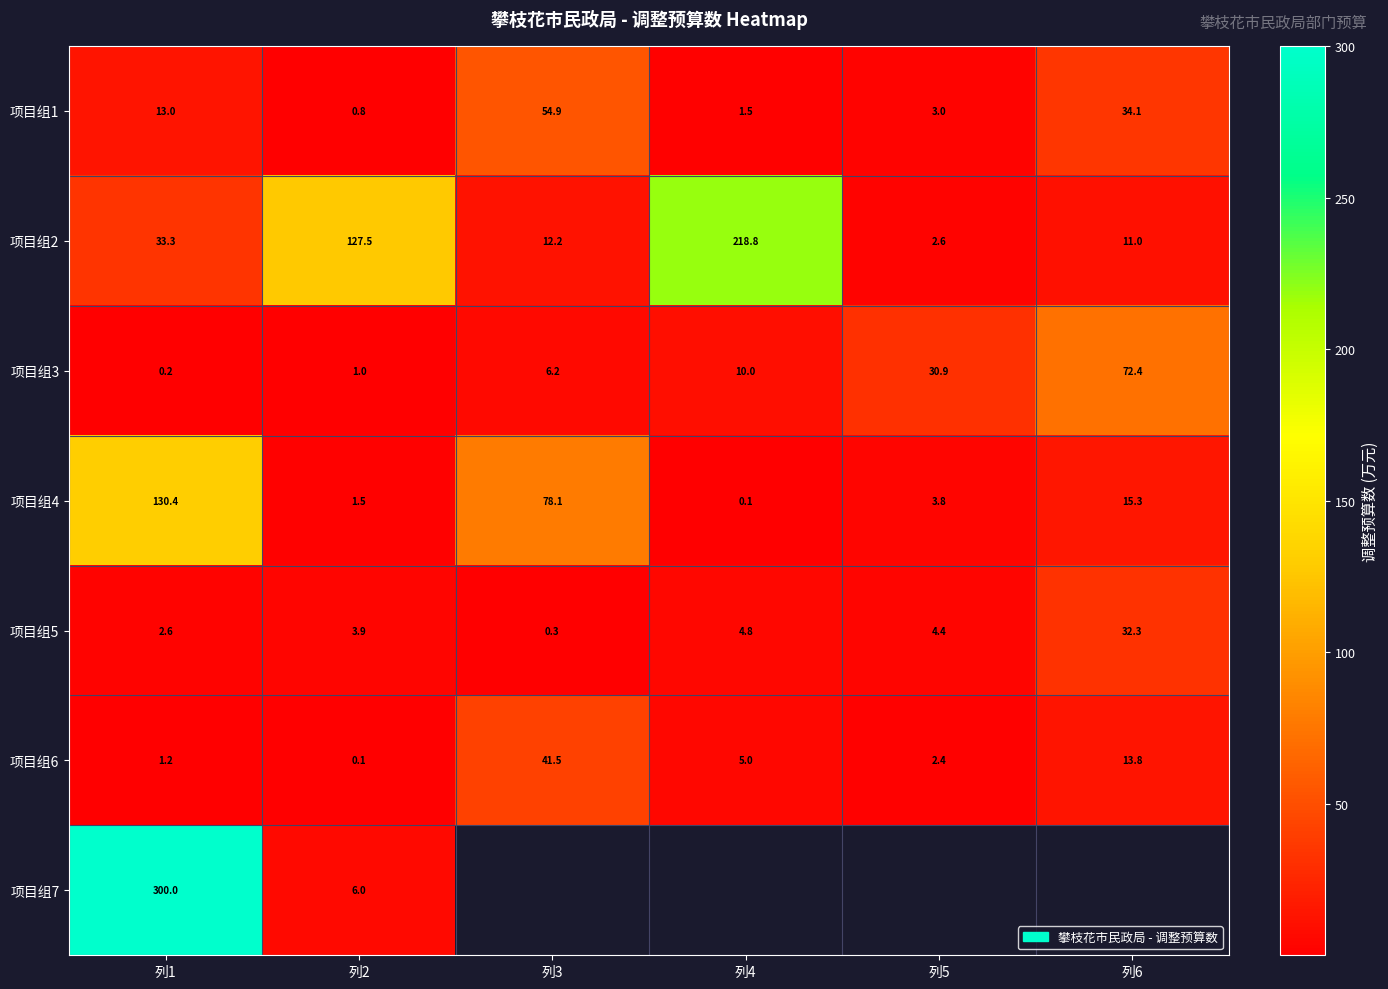

Is the value of 项目组7 at 列2 greater than the value of 项目组4 at 列6?

No